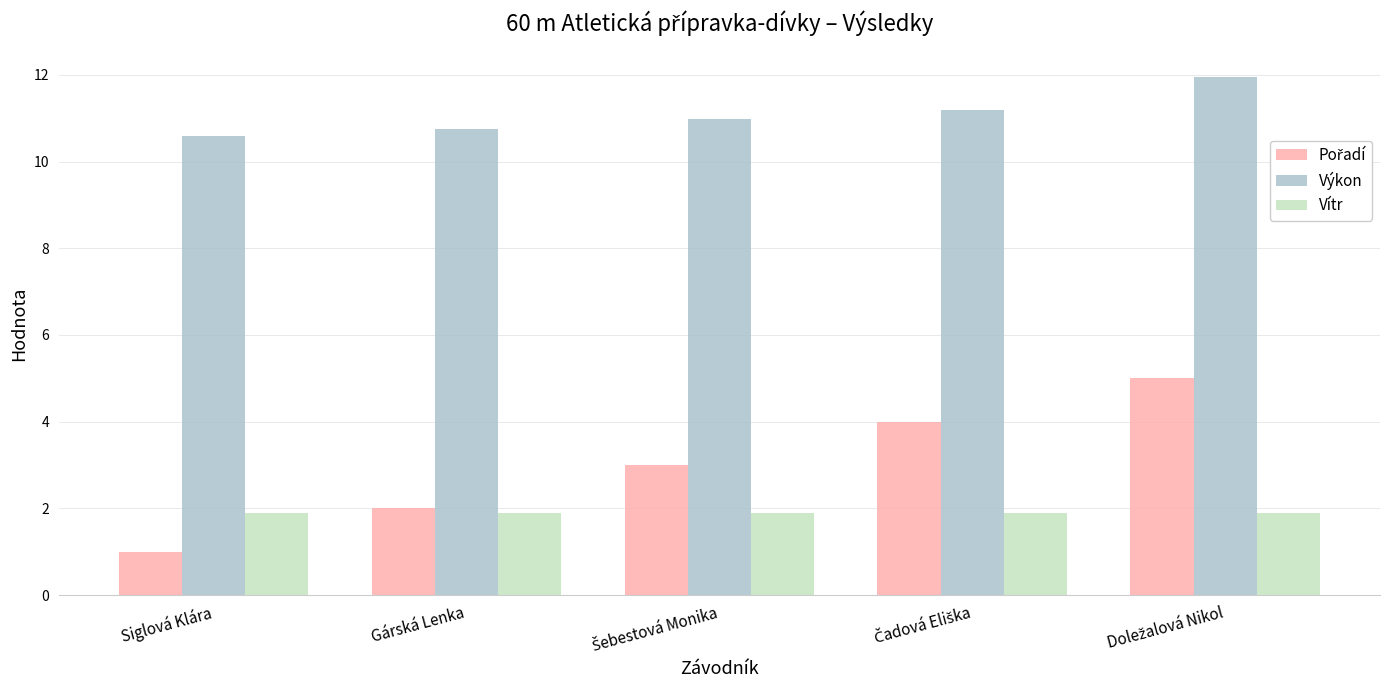

The Vítr series shows 2.9 at Gárská Lenka. True or false?

False